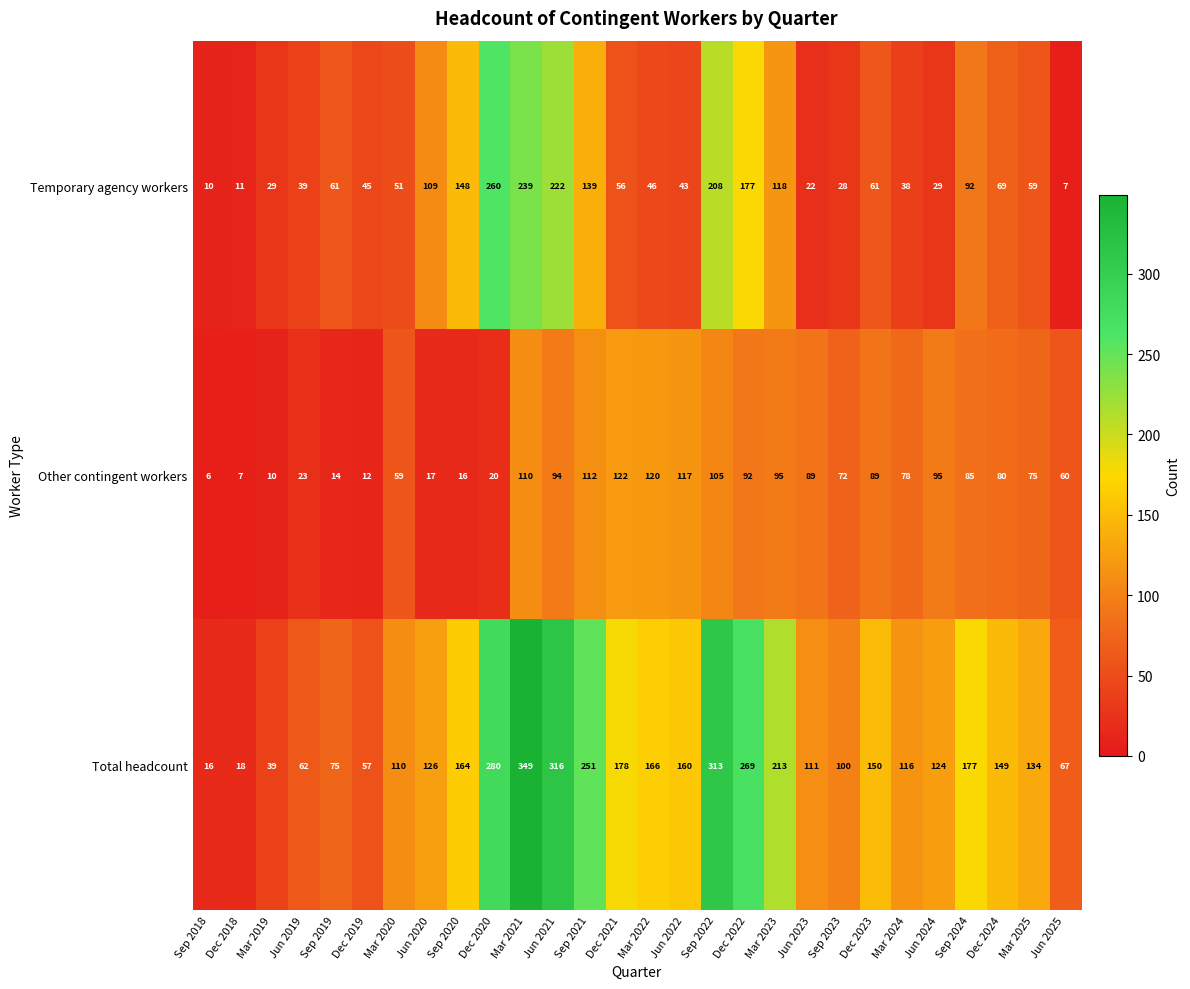

How many series are shown in this chart?

3